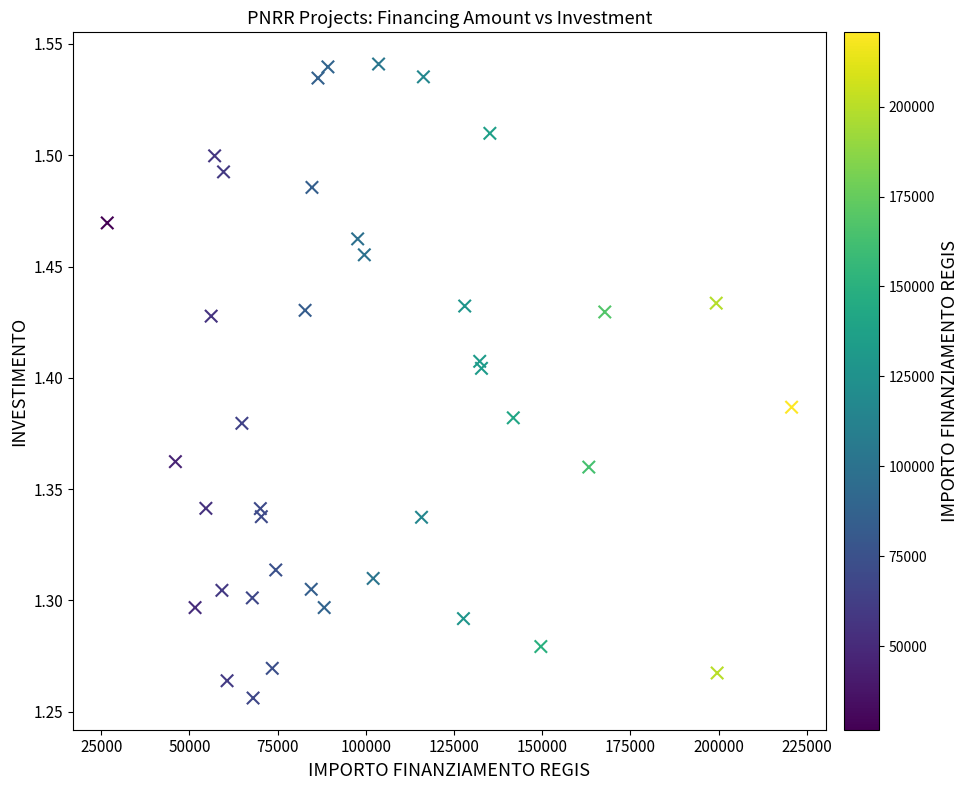

What is the range of Y values (max minus min)?

0.3